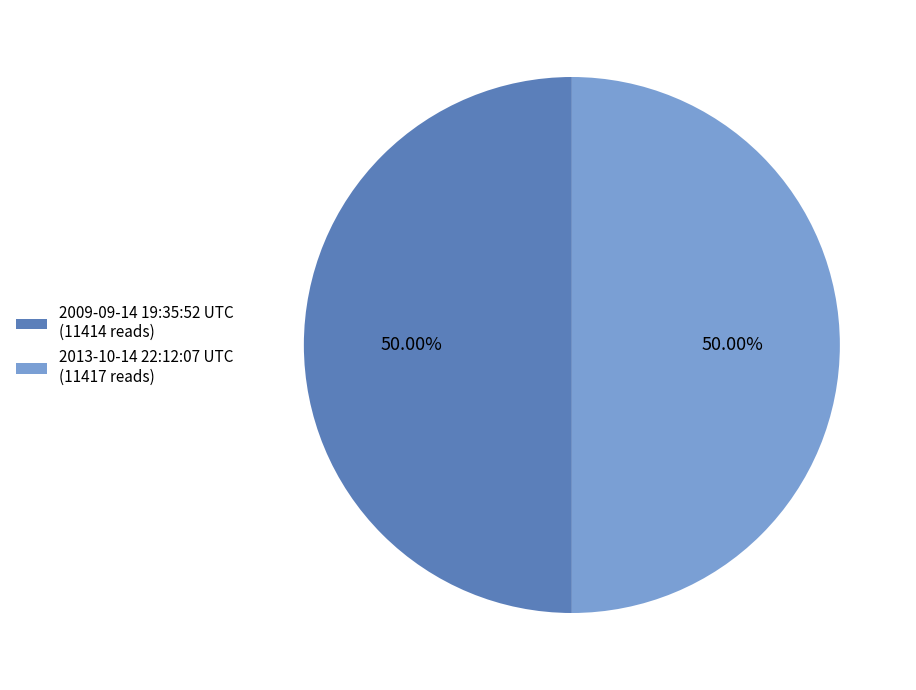

Approximately how many times larger is the value at 2009-09-14 19:35:52 UTC compared to 2013-10-14 22:12:07 UTC?

1.0